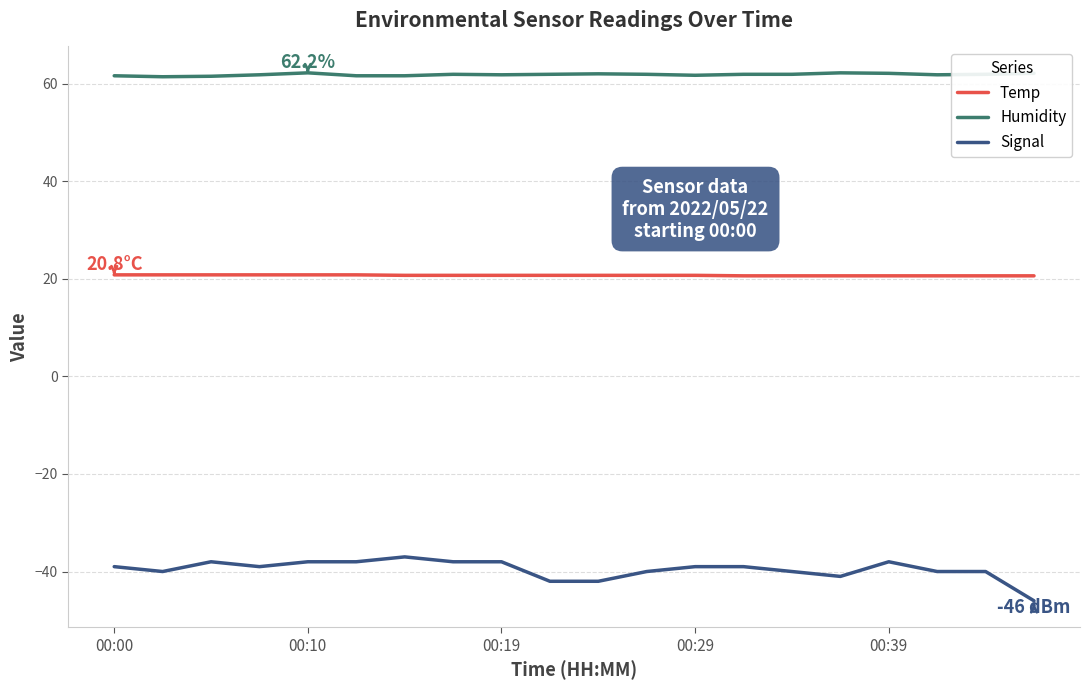

True or false: Humidity and Temp intersect in this chart.

False